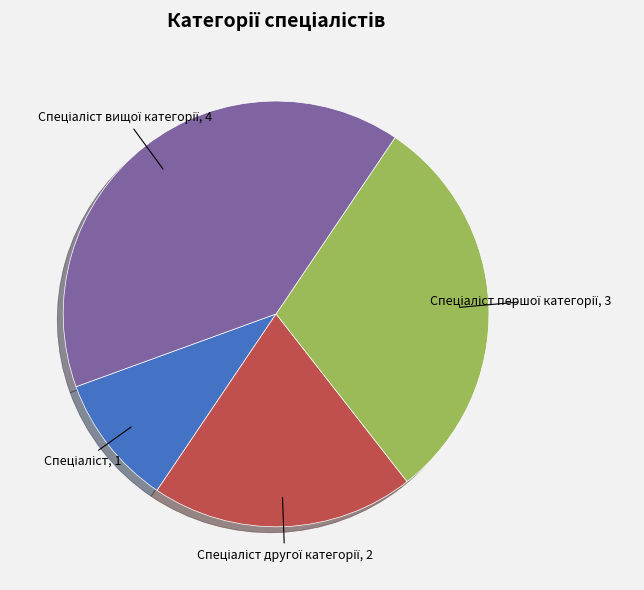

How many slices are in this pie chart?

4